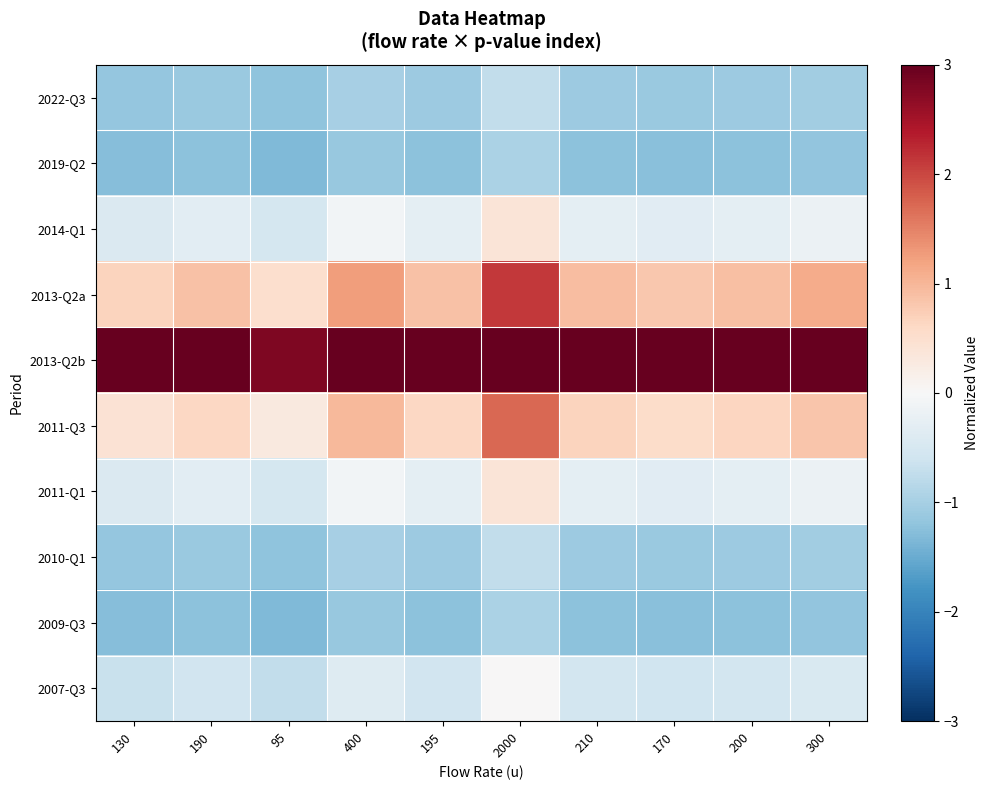

At which category is the sum across all series the highest?

2000